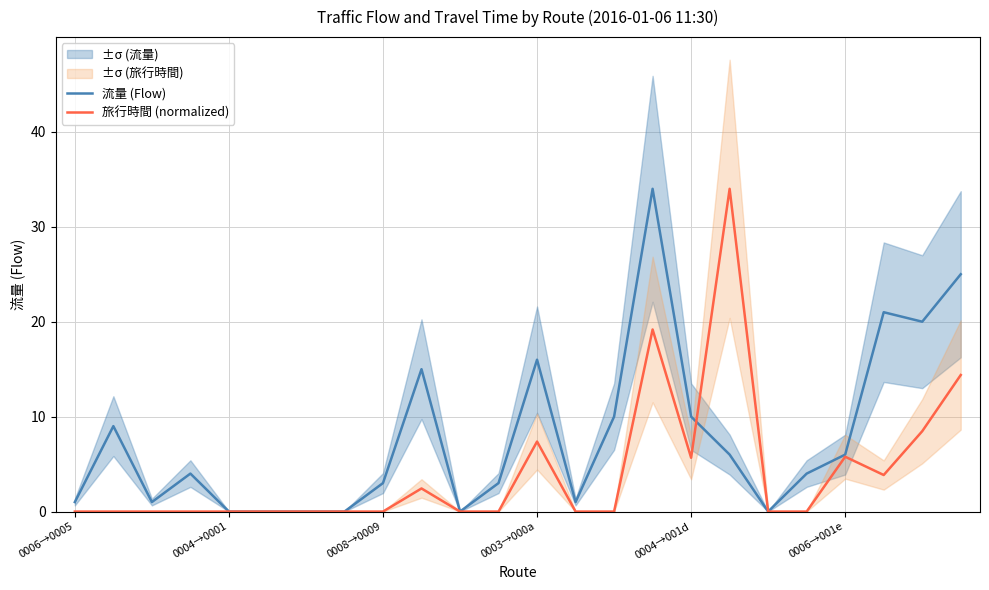

The value of 流量 (Flow) at 0006→001e is 1.4. True or false?

False